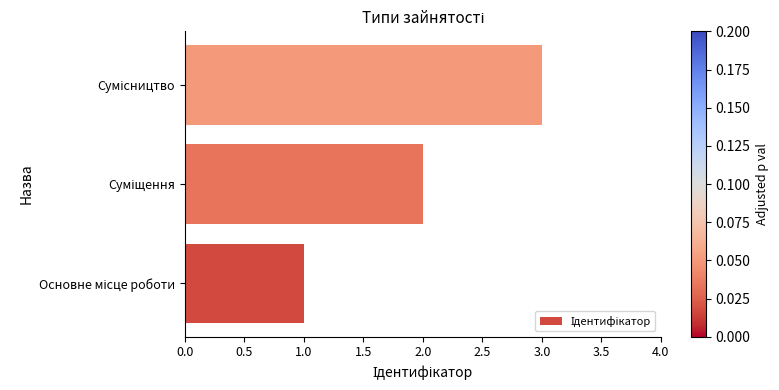

What is the sum of all values?

6